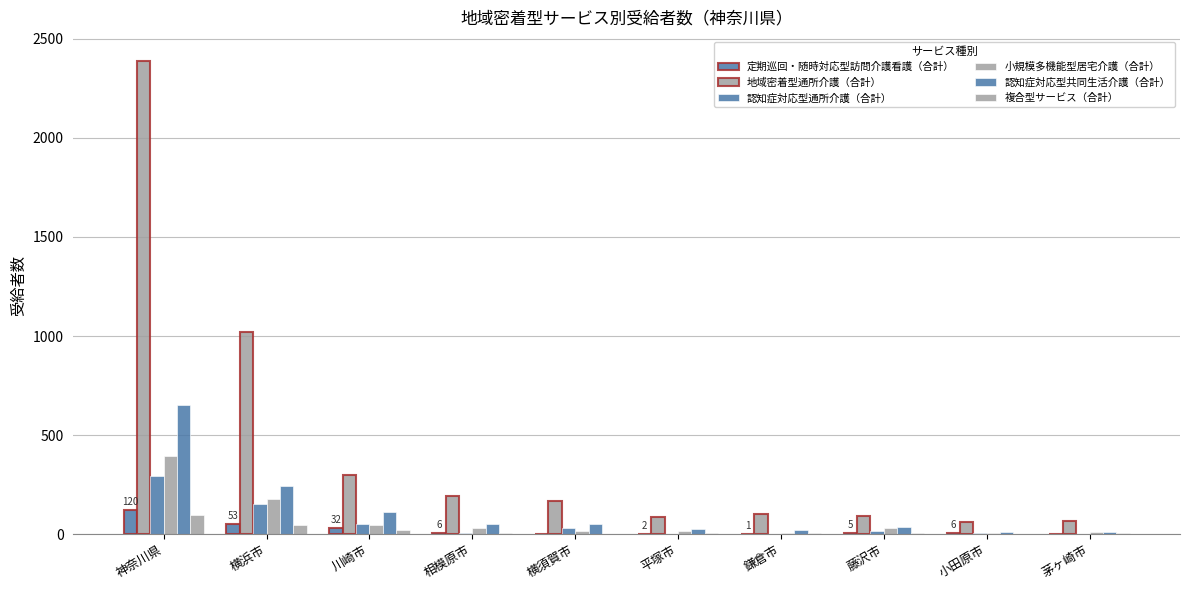

Where is 小規模多機能型居宅介護（合計） nearest to the value 200?

横浜市